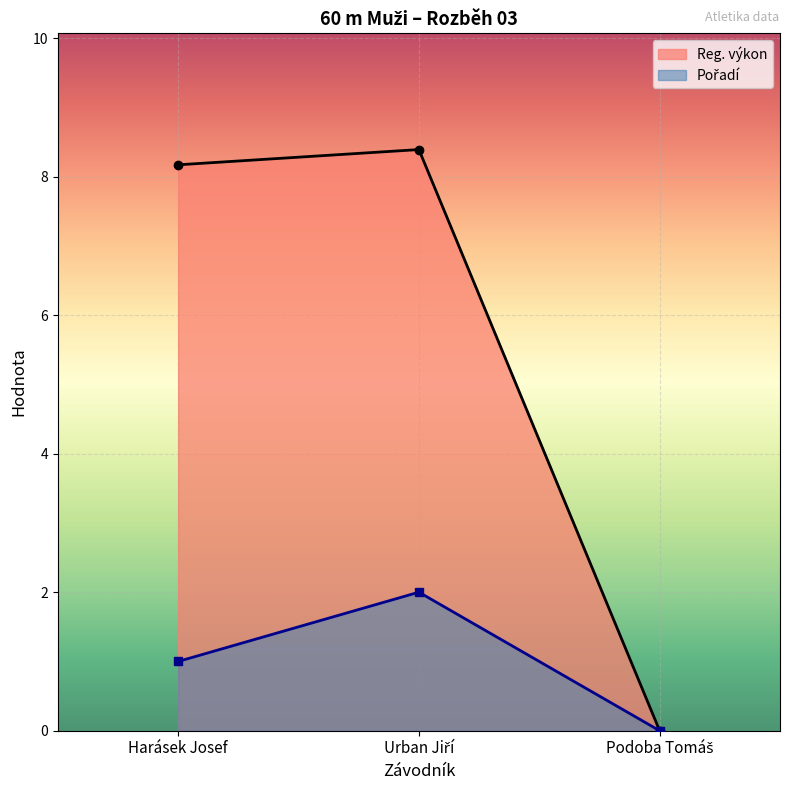

Where does the Pořadí series first go above 1?

Urban Jiří